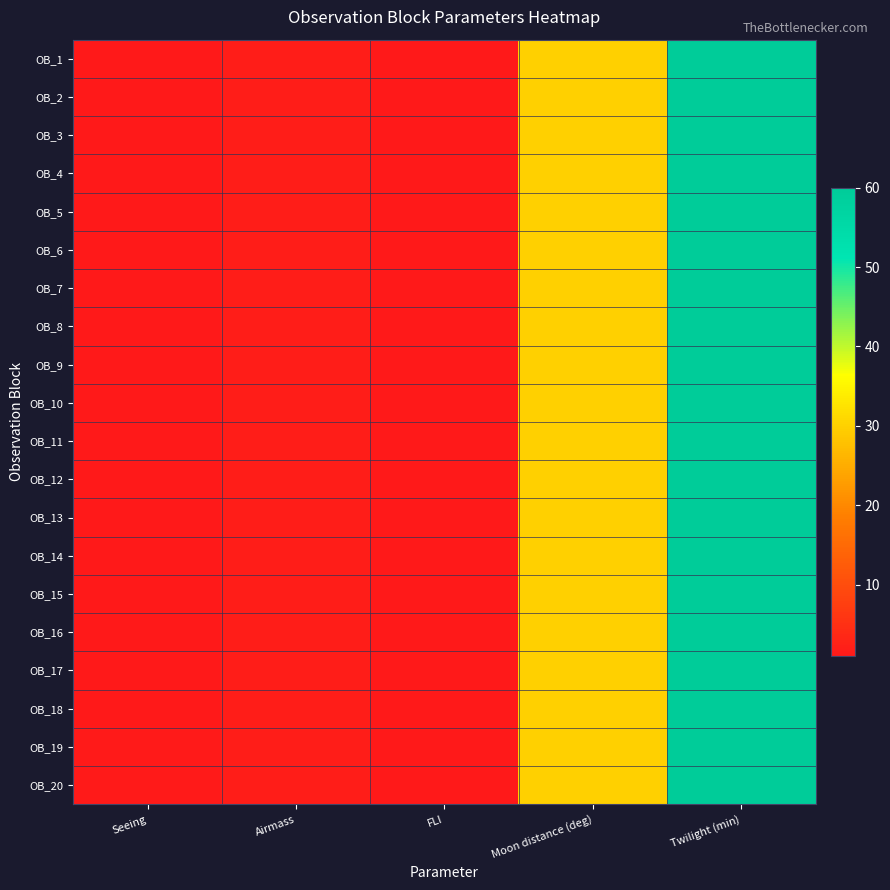

Which series changed the most between Airmass and Moon distance (deg)?

OB_1